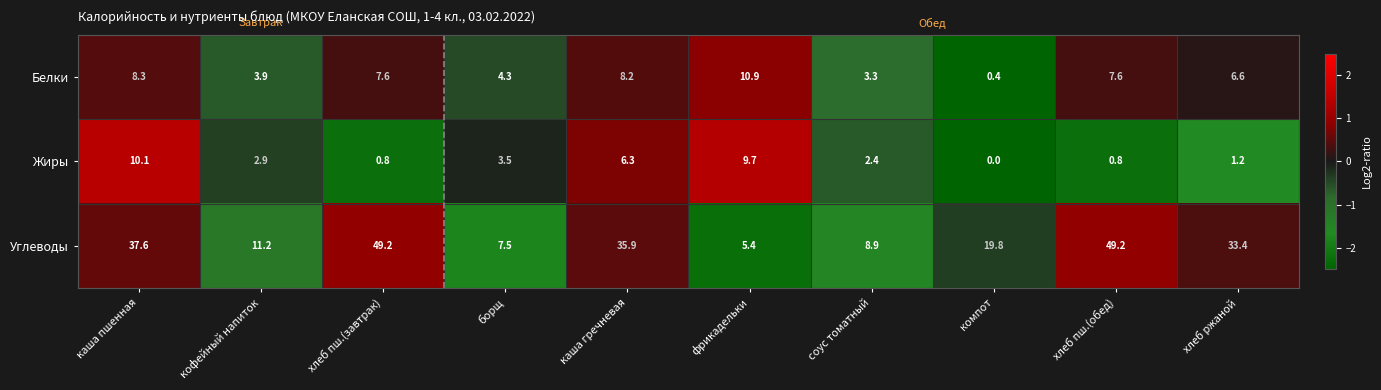

What is the difference between the highest and lowest values at соус томатный?

6.5